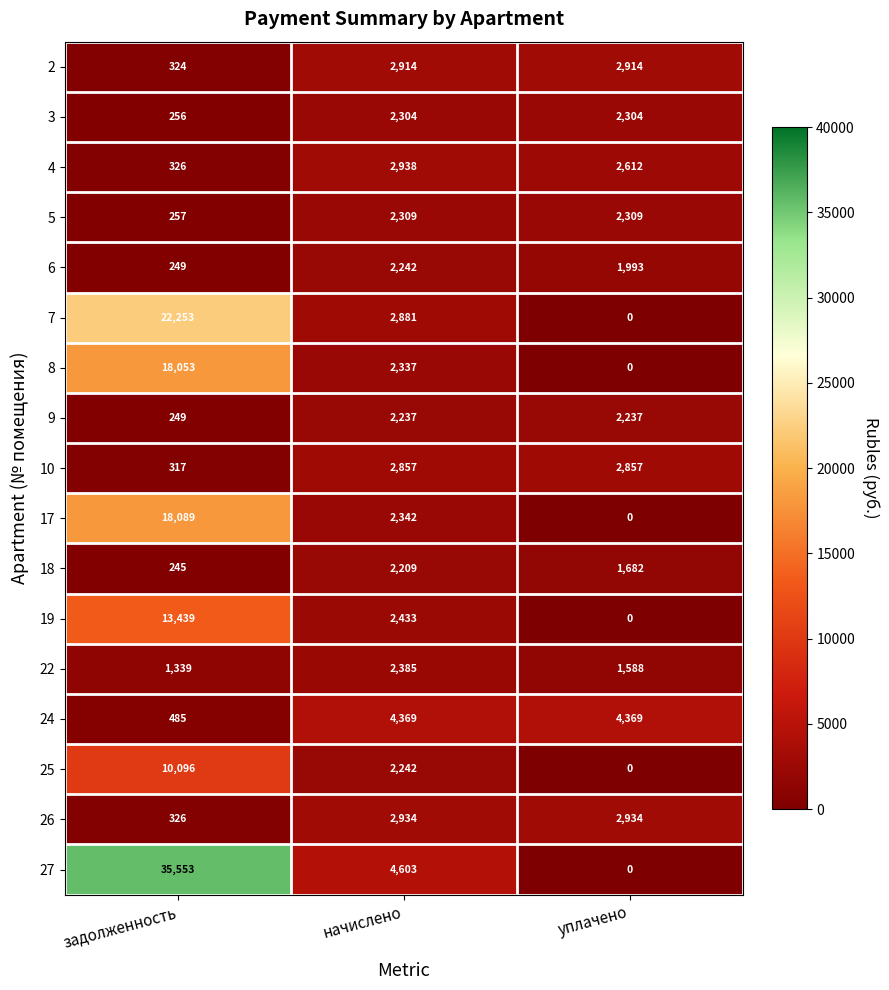

What is the spread (max minus min) of values at начислено?

2394